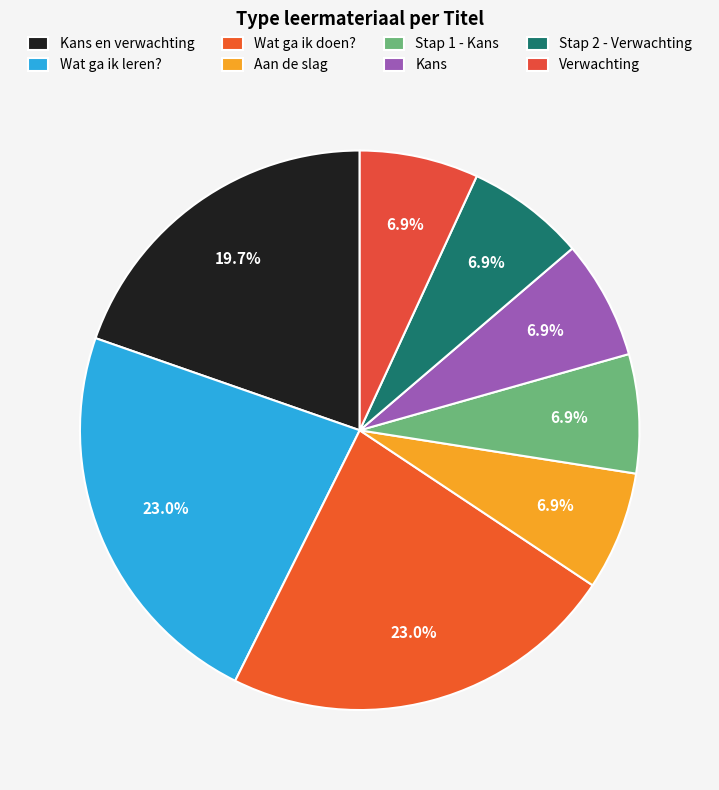

To the nearest percent, what is the average slice percentage?

12%